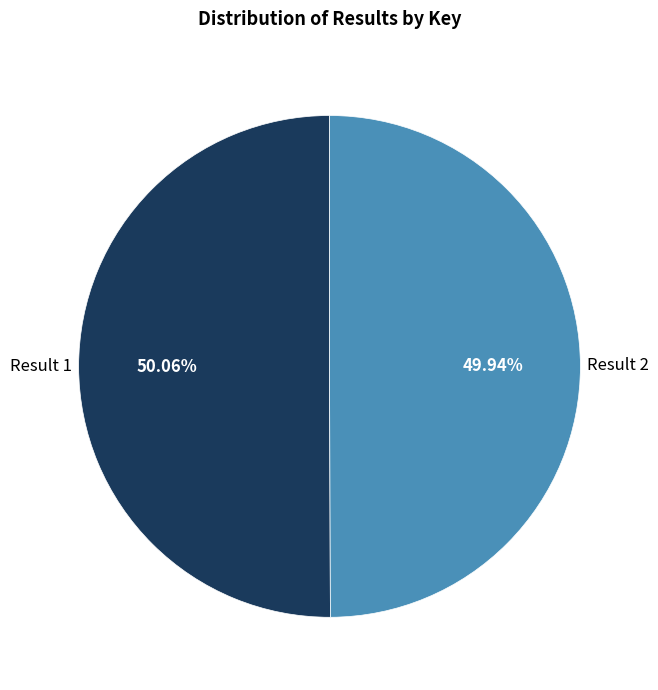

What is the ratio of the value at Result 1 to the value at Result 2?

1.0